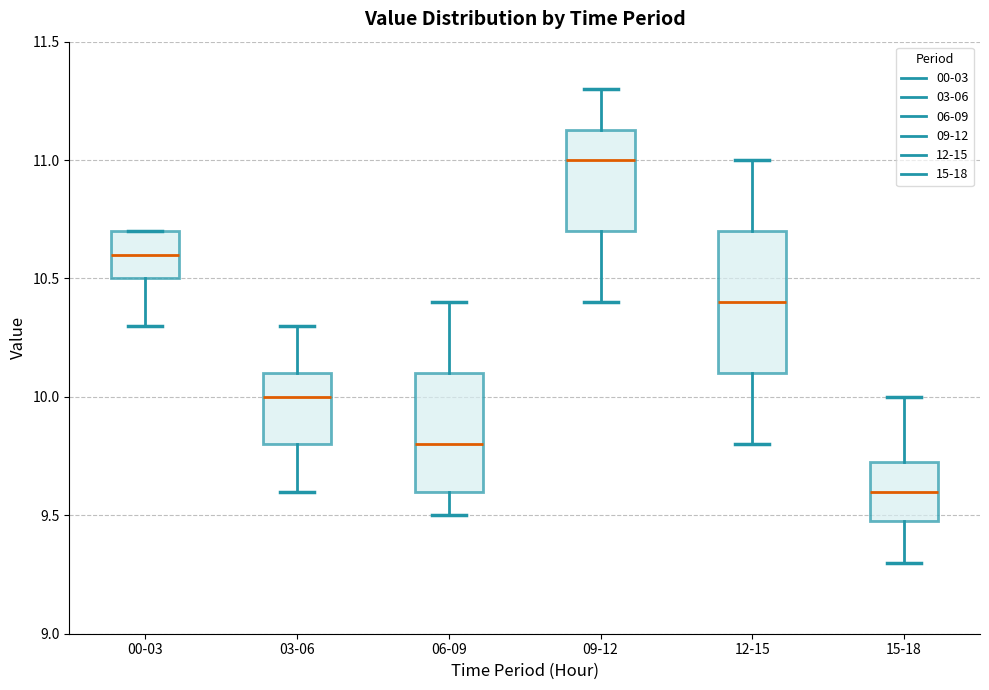

Reading left to right, read every box against the y-axis: the position of its median line, the range the box covers, and the ends of its whiskers. The values are not printed on the chart, so give them approximately, as read against the axis.

00-03: median 10.60, box 10.50 to 10.70, whiskers 10.30 to 10.70
03-06: median 10.00, box 9.80 to 10.10, whiskers 9.60 to 10.30
06-09: median 9.80, box 9.60 to 10.10, whiskers 9.50 to 10.40
09-12: median 11.00, box 10.70 to 11.15, whiskers 10.40 to 11.30
12-15: median 10.40, box 10.10 to 10.70, whiskers 9.80 to 11.00
15-18: median 9.60, box 9.50 to 9.75, whiskers 9.30 to 10.00